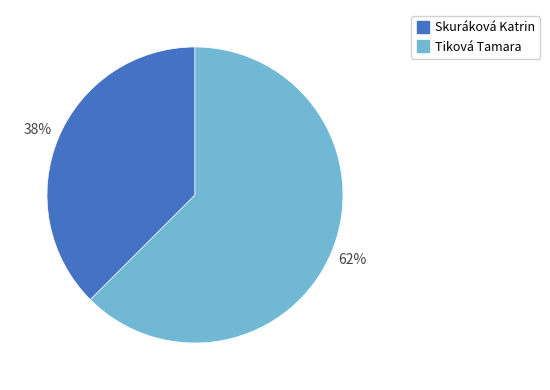

True or false: Skuráková Katrin accounts for 28% of the total.

False